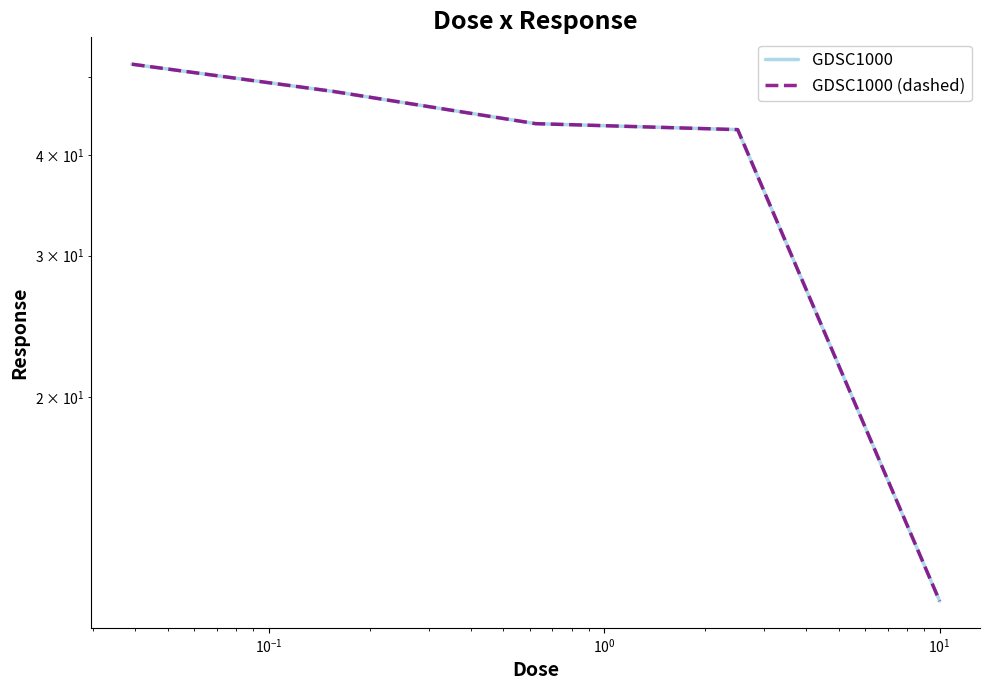

Does the chart have visible grid lines?

No